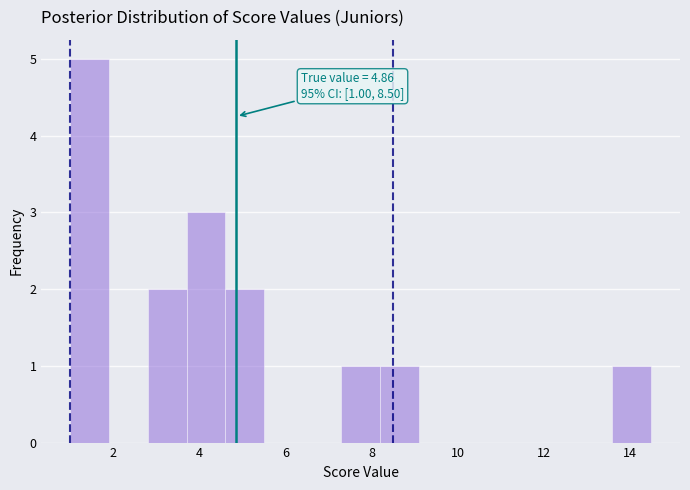

Over which range of the x-axis is the bar tallest?

1.0 to 1.9